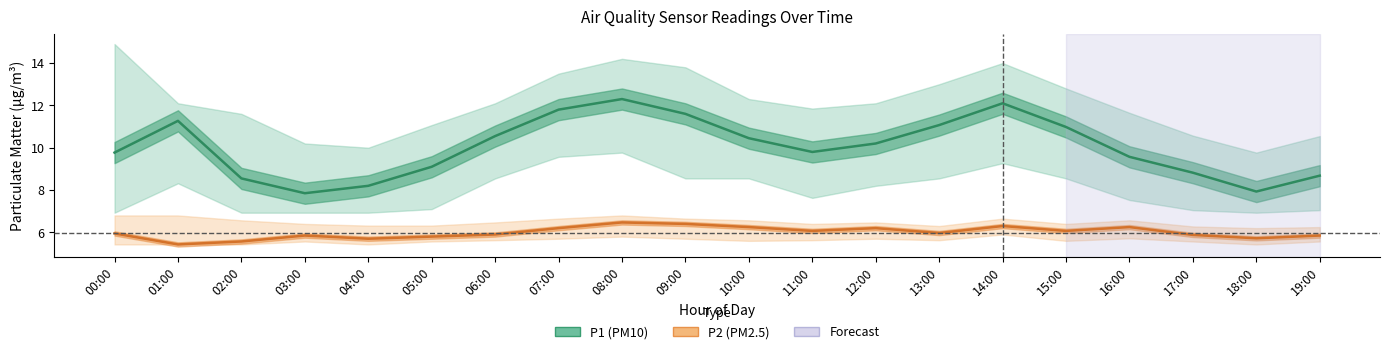

At how many categories does at least one series exceed 7?

20